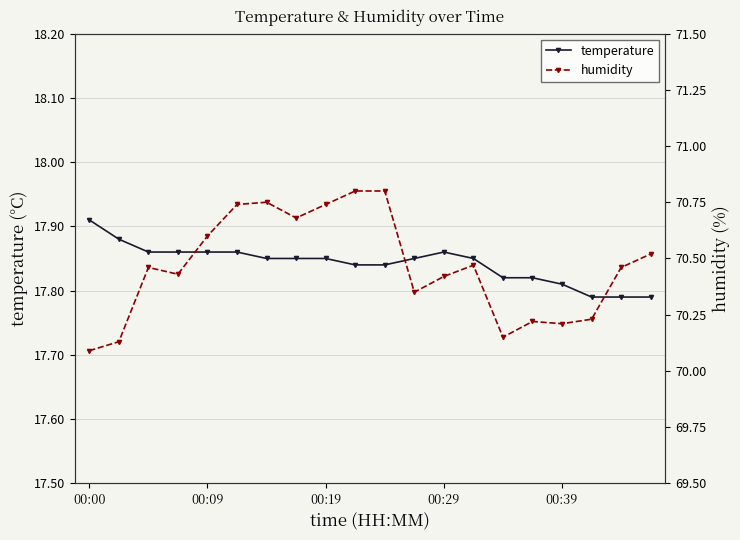

List the series in order of their peak value, highest first.

humidity, temperature